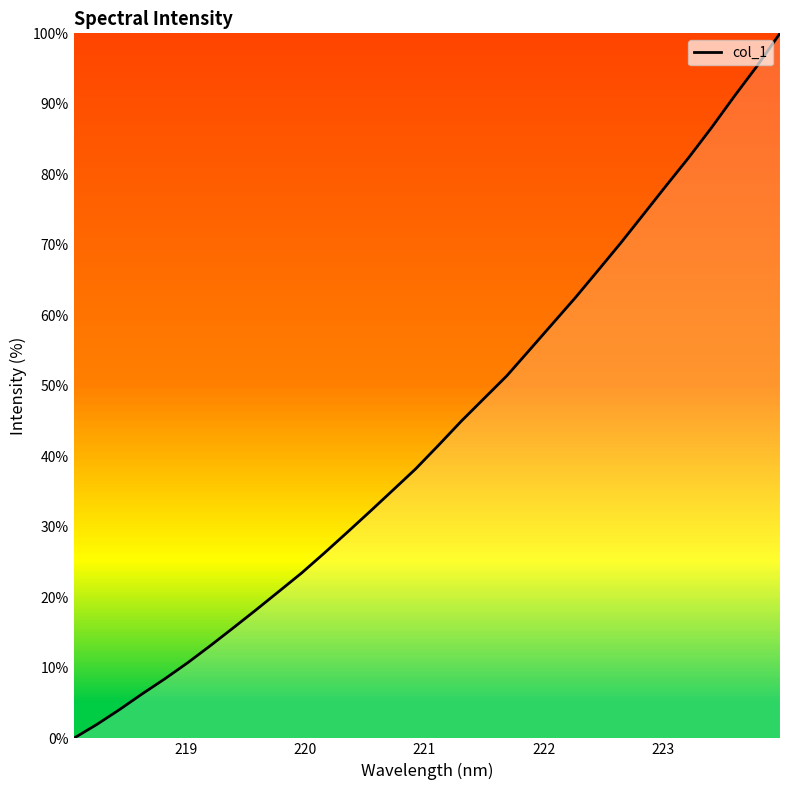

What is the difference between the maximum and minimum values?

100.0